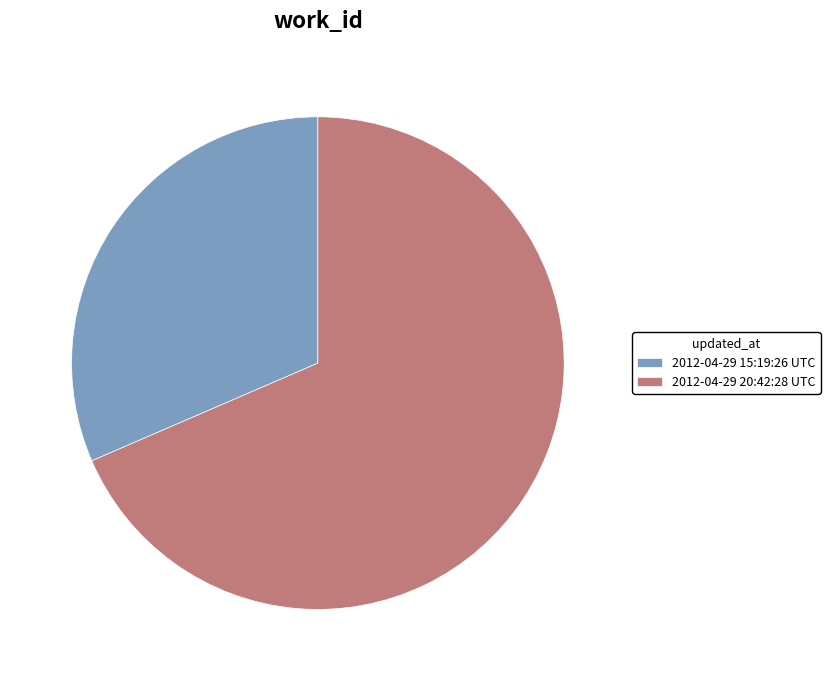

What is the largest slice in the pie chart?

2012-04-29 20:42:28 UTC